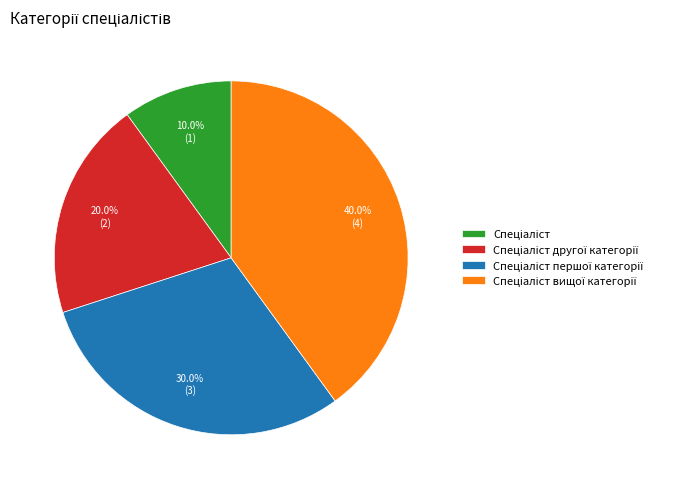

Does any single category account for the majority?

No